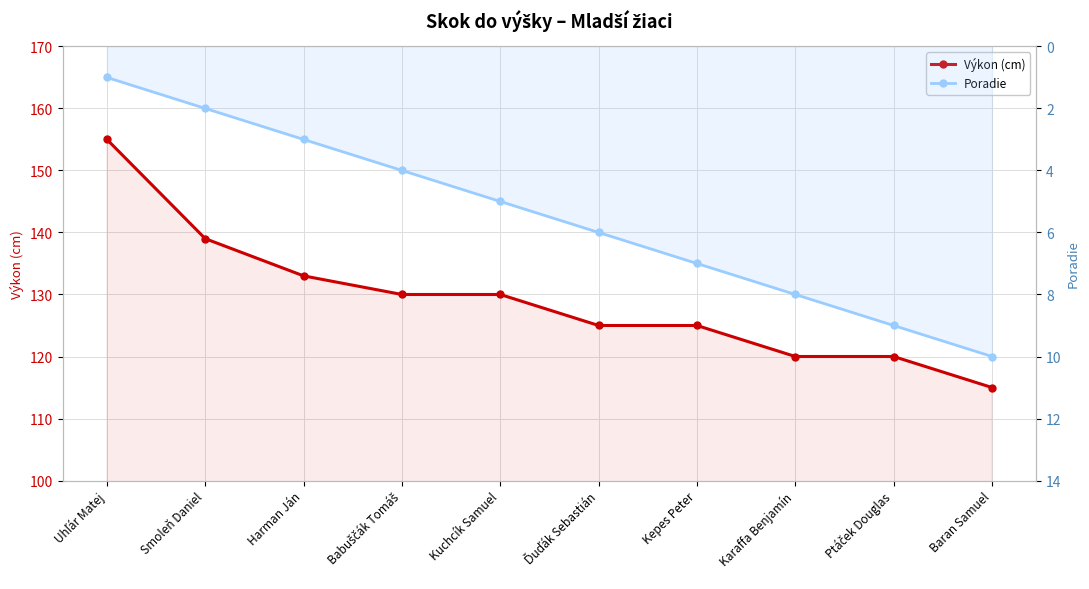

What are all the series names shown in the legend?

Výkon (cm), Poradie